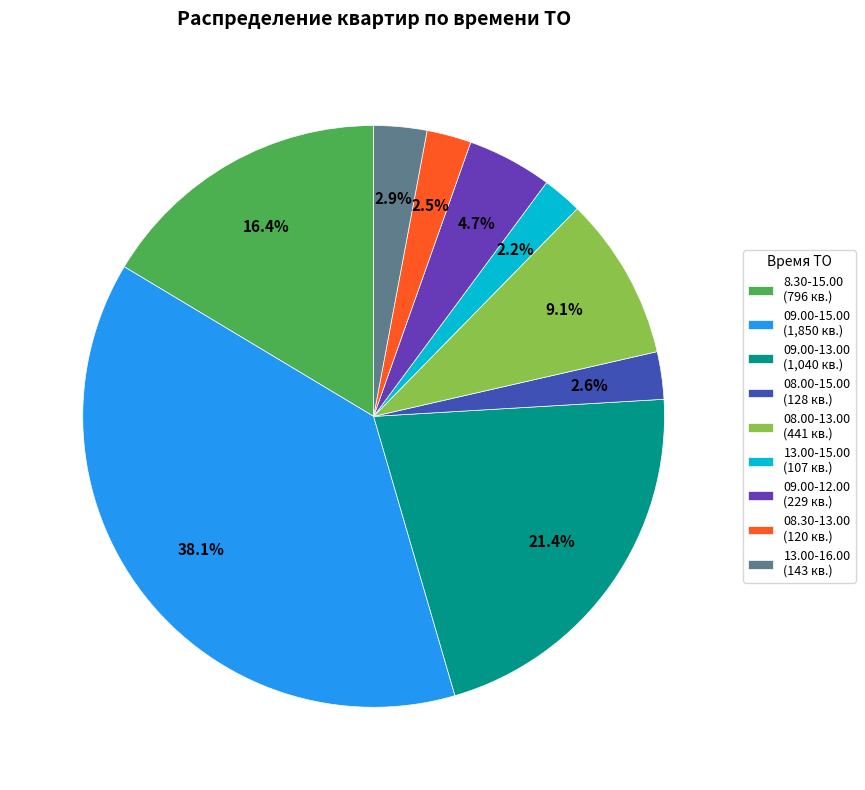

To the nearest percent, what portion does 08.00-13.00 represent?

9%